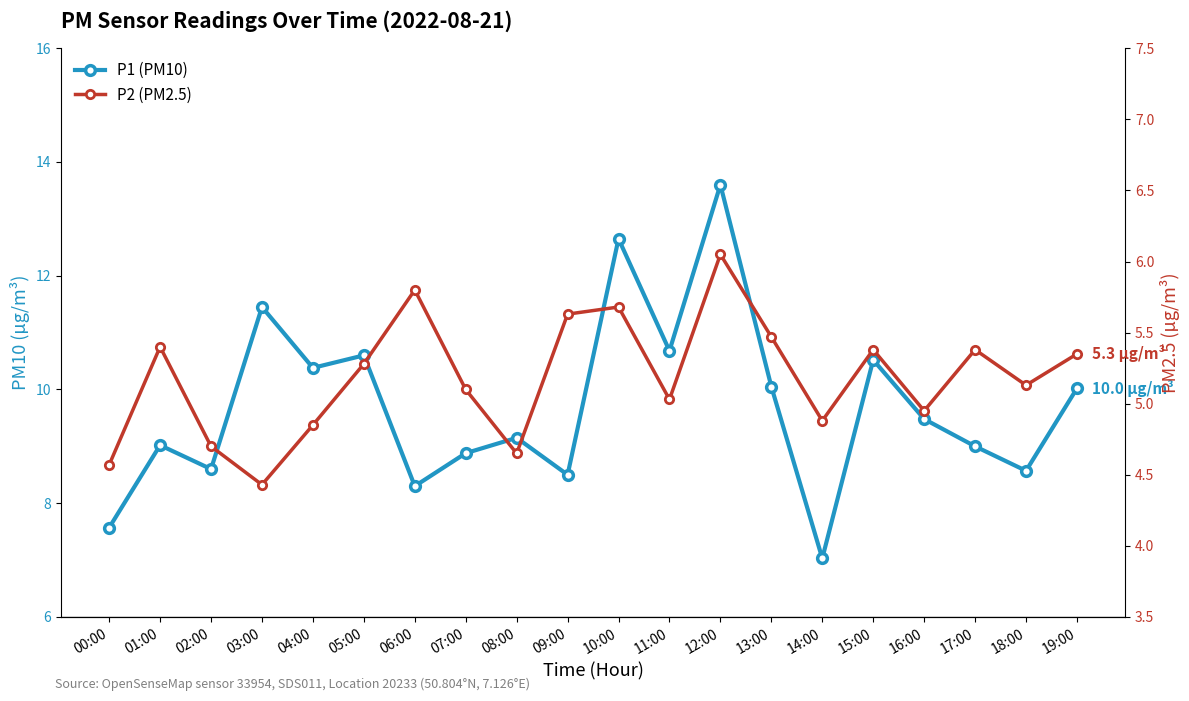

What is the difference between the maximum and minimum values in the P2 (PM2.5) series?

1.6